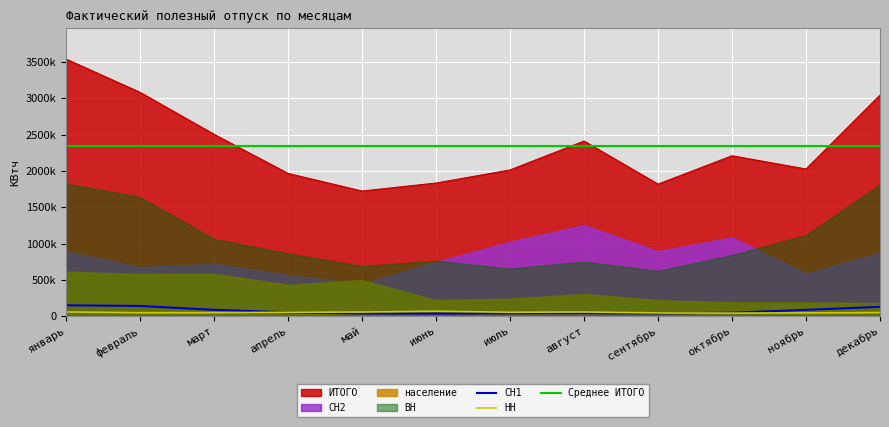

Where is the first local maximum for ИТОГО?

август